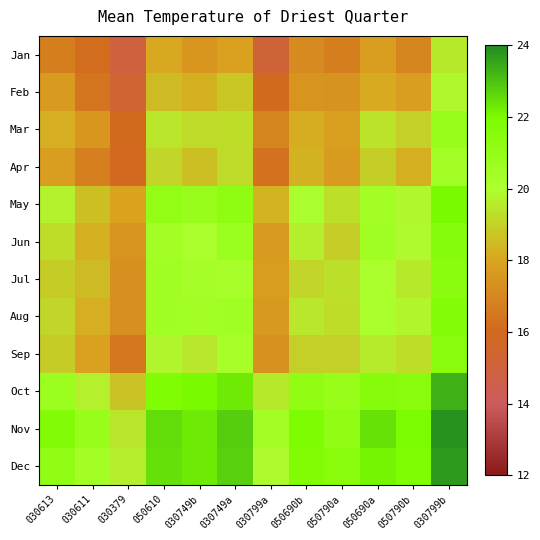

Reading left to right, list all the values displayed in this chart.

Jan: 030613=16.7	030611=16.2	030379=14.9	050610=18.1	030749b=17.5	030749a=17.9	030799a=15.1	050690b=17.1	050790a=16.7	050690a=17.8	050790b=17.0	030799b=19.5
Feb: 030613=17.7	030611=16.4	030379=15.2	050610=18.5	030749b=18.3	030749a=18.8	030799a=16.0	050690b=17.5	050790a=17.4	050690a=18.1	050790b=17.8	030799b=19.8
Mar: 030613=18.2	030611=17.5	030379=16.0	050610=19.5	030749b=19.2	030749a=19.3	030799a=16.9	050690b=18.2	050790a=17.9	050690a=19.4	050790b=19.0	030799b=20.9
Apr: 030613=17.8	030611=16.8	030379=16.0	050610=19.1	030749b=18.6	030749a=19.2	030799a=16.3	050690b=18.3	050790a=17.7	050690a=18.9	050790b=18.3	030799b=20.4
May: 030613=19.7	030611=18.6	030379=17.9	050610=21.0	030749b=20.8	030749a=21.2	030799a=18.3	050690b=20.0	050790a=19.3	050690a=20.4	050790b=19.8	030799b=22.0
Jun: 030613=19.2	030611=18.3	030379=17.5	050610=20.4	030749b=20.1	030749a=20.6	030799a=17.7	050690b=19.6	050790a=18.9	050690a=20.5	050790b=19.9	030799b=21.6
Jul: 030613=18.9	030611=18.5	030379=17.3	050610=20.5	030749b=20.3	030749a=20.2	030799a=17.7	050690b=19.1	050790a=19.3	050690a=20.1	050790b=19.5	030799b=21.4
Aug: 030613=19.1	030611=18.2	030379=17.3	050610=20.5	030749b=20.4	030749a=20.5	030799a=17.6	050690b=19.5	050790a=19.2	050690a=20.1	050790b=19.8	030799b=21.7
Sep: 030613=18.9	030611=17.9	030379=16.5	050610=19.8	030749b=19.5	030749a=20.2	030799a=17.4	050690b=19.0	050790a=19.0	050690a=19.6	050790b=19.2	030799b=21.5
Oct: 030613=20.7	030611=19.7	030379=18.7	050610=21.8	030749b=22.0	030749a=22.3	030799a=19.5	050690b=21.2	050790a=20.9	050690a=21.5	050790b=21.5	030799b=23.3
Nov: 030613=21.7	030611=20.9	030379=19.4	050610=22.5	030749b=22.3	030749a=22.8	030799a=20.4	050690b=21.9	050790a=21.1	050690a=22.4	050790b=21.9	030799b=23.8
Dec: 030613=21.1	030611=20.4	030379=19.6	050610=22.5	030749b=22.3	030749a=22.8	030799a=19.9	050690b=21.8	050790a=21.5	050690a=22.1	050790b=21.8	030799b=23.7